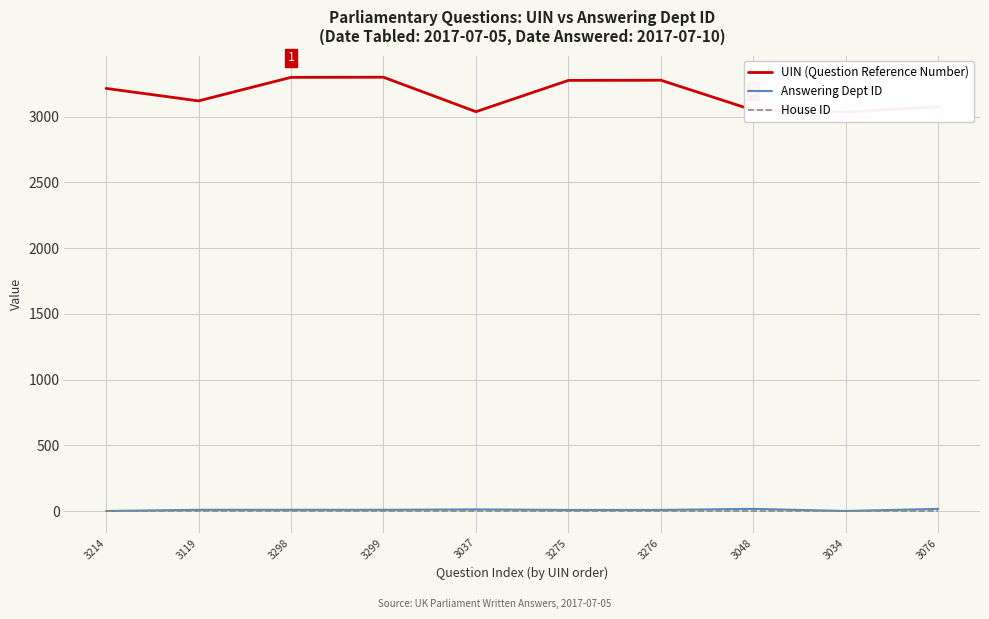

Is the value of Answering Dept ID at 3299 greater than the value of House ID at 3076?

Yes